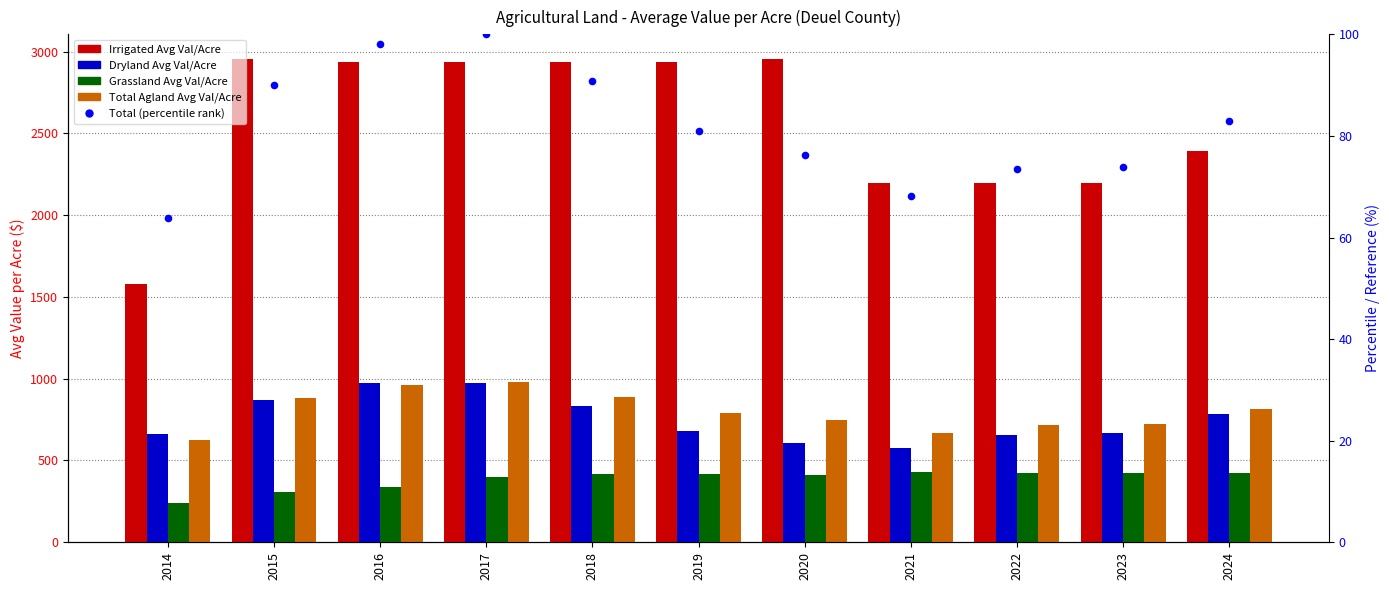

Which series reaches the minimum Y coordinate?

Total (percentile rank)